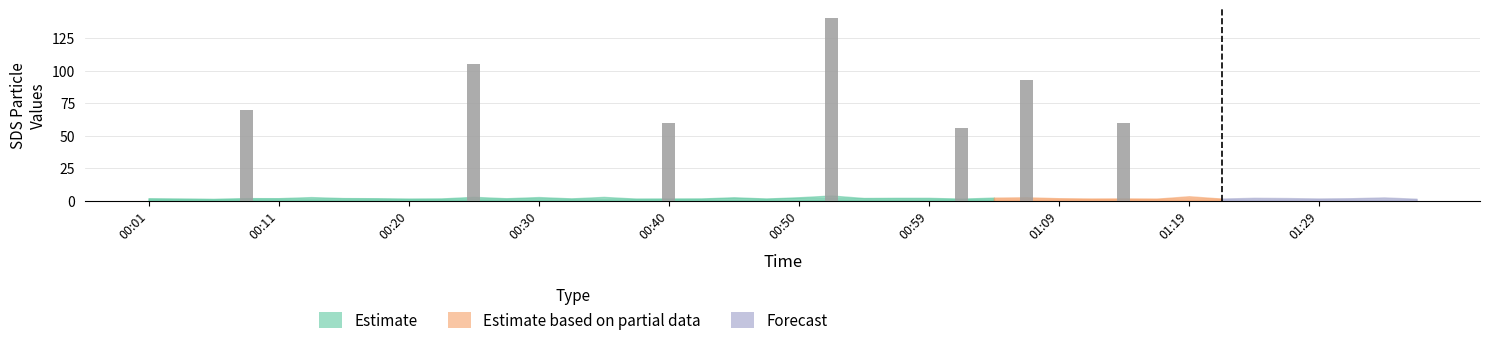

Which label corresponds to the smallest value in the chart?

00:06